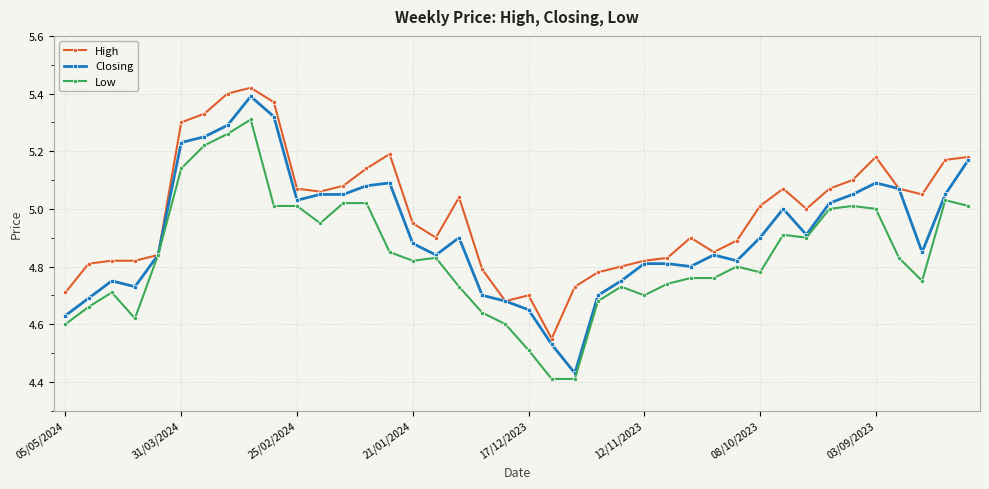

List the series in order of their overall mean, lowest first.

Low, Closing, High